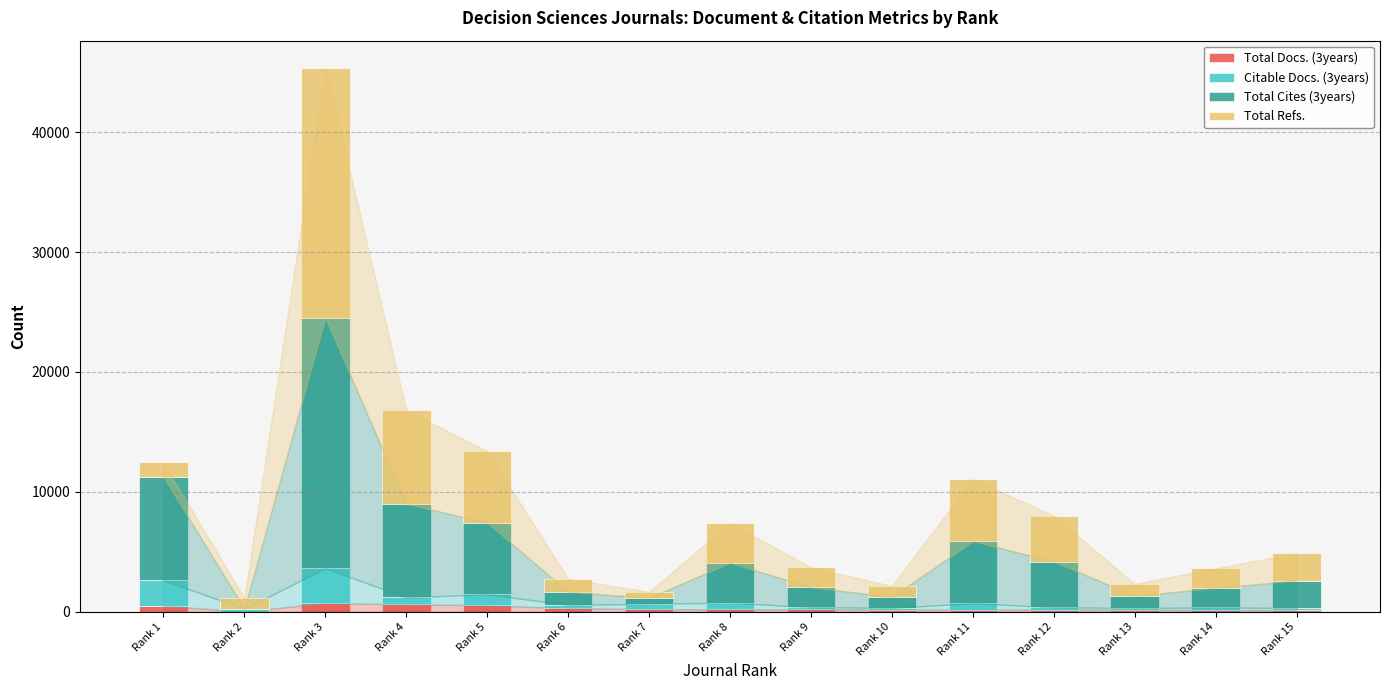

At which category is the sum across all series the highest?

Rank 3